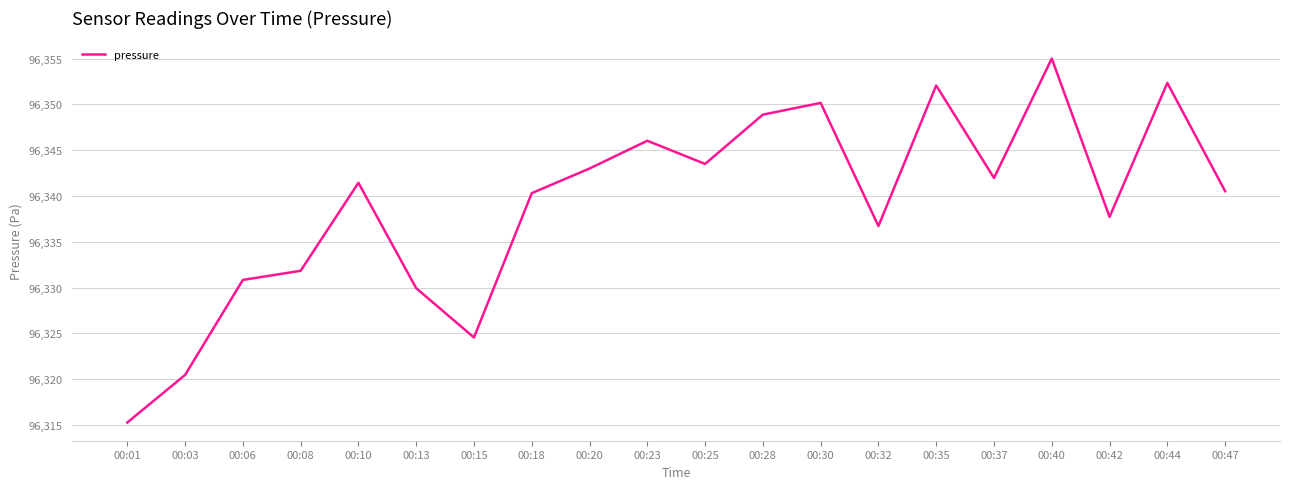

How many values exceed 96341?

10